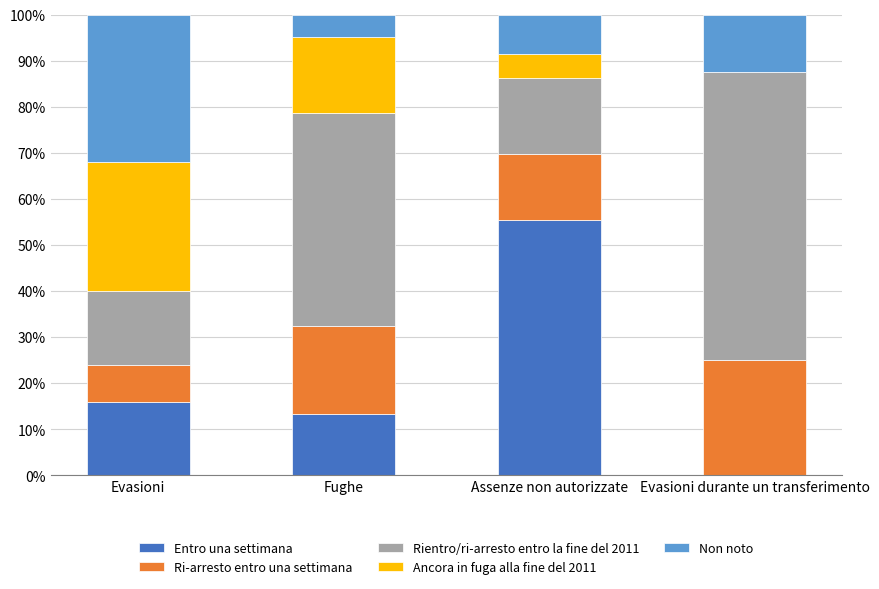

What is the total value across all series at Assenze non autorizzate?

100.0